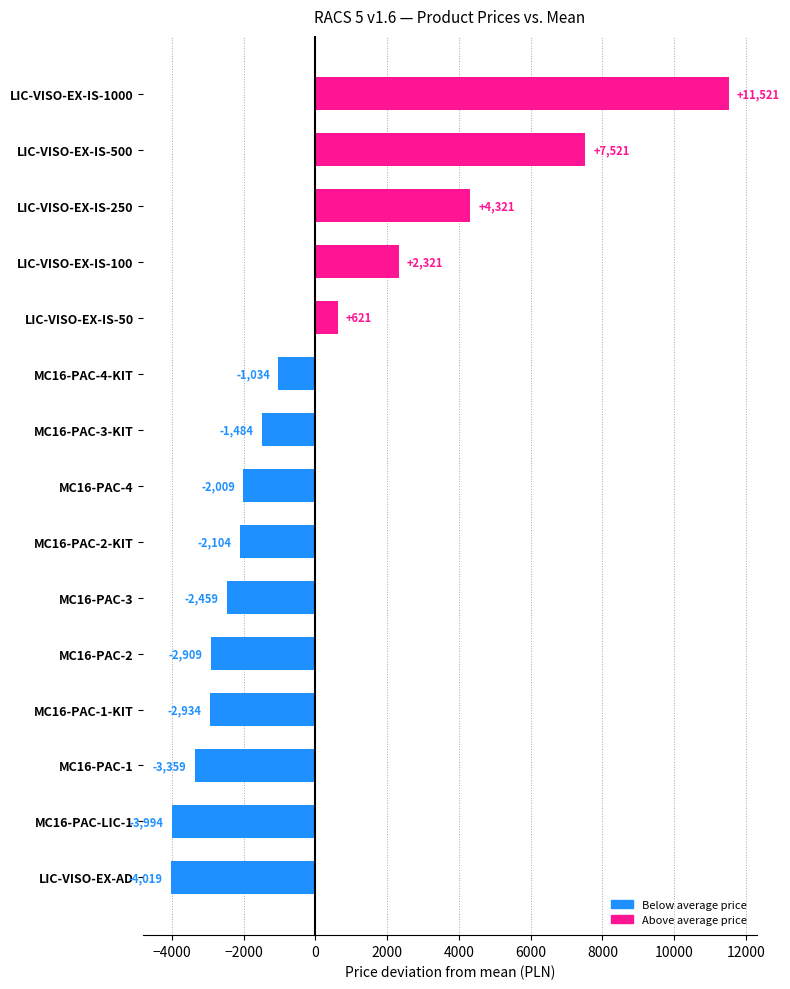

Are the bars horizontal?

Yes